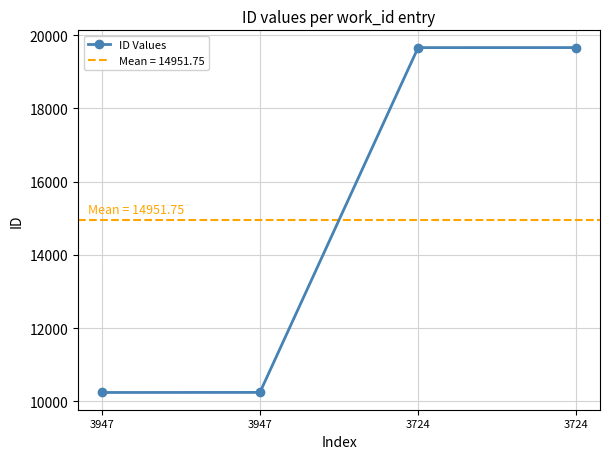

What is the smallest value displayed?

10240